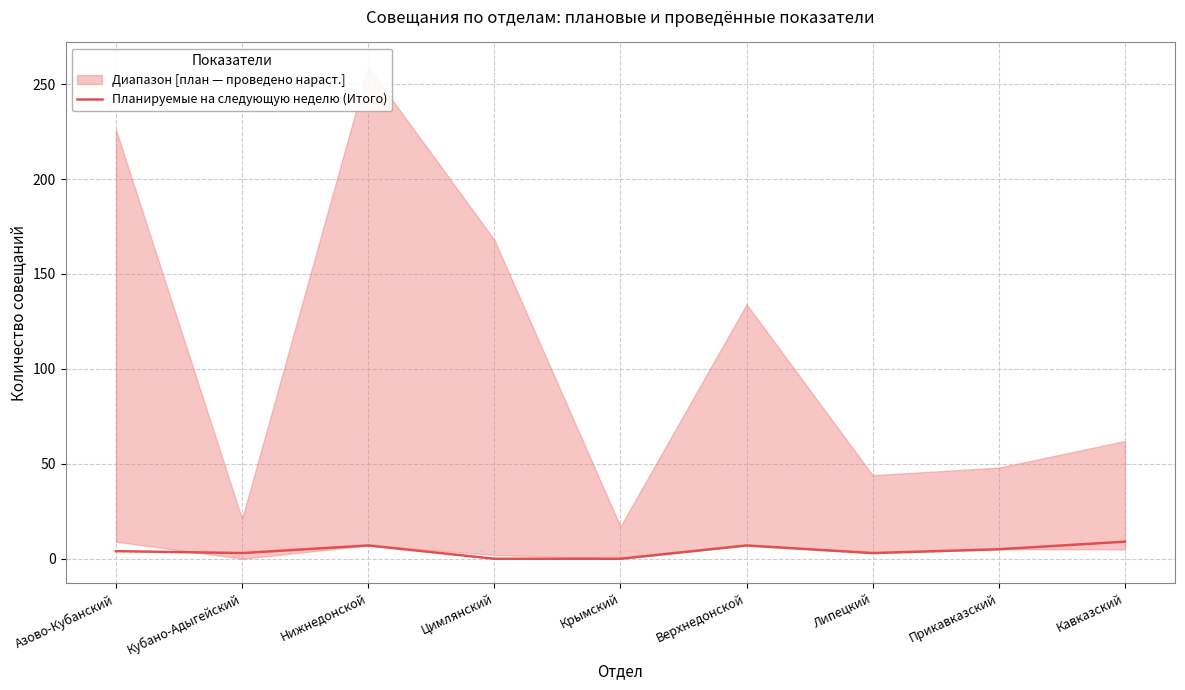

How many lines are shown in the chart?

1